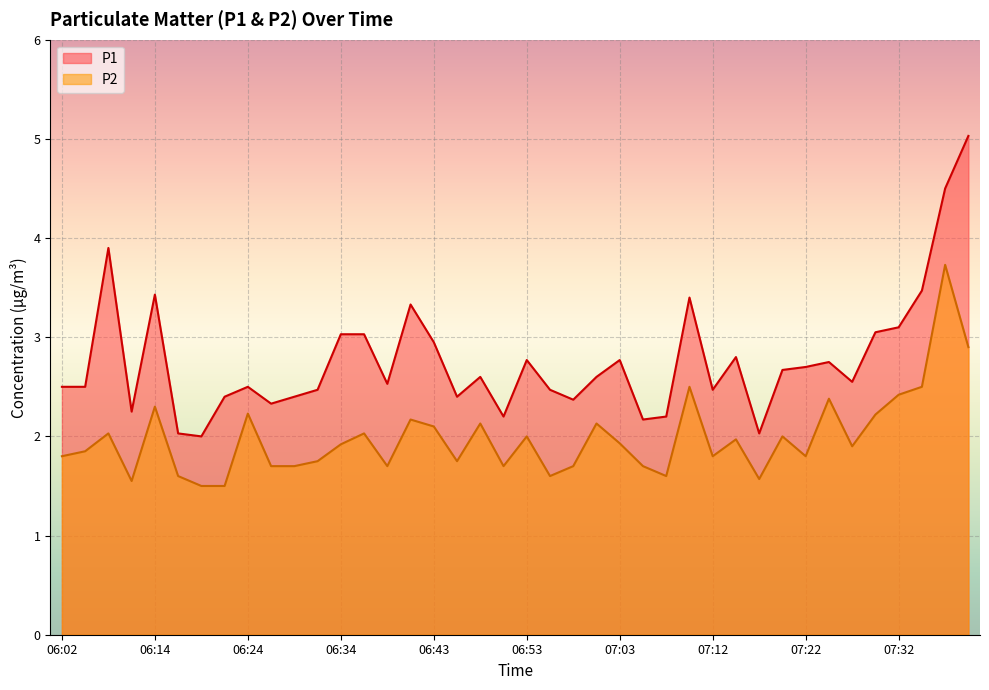

Reading left to right, extract all data points from this chart.

P1: 2.5	2.5	3.9	2.2	3.4	2.0	2.0	2.4	2.5	2.3	2.4	2.5	3.0	3.0	2.5	3.3	3.0	2.4	2.6	2.2	2.8	2.5	2.4	2.6	2.8	2.2	2.2	3.4	2.5	2.8	2.0	2.7	2.7	2.8	2.5	3.0	3.1	3.5	4.5	5.0
P2: 1.8	1.9	2.0	1.6	2.3	1.6	1.5	1.5	2.2	1.7	1.7	1.8	1.9	2.0	1.7	2.2	2.1	1.8	2.1	1.7	2.0	1.6	1.7	2.1	1.9	1.7	1.6	2.5	1.8	2.0	1.6	2.0	1.8	2.4	1.9	2.2	2.4	2.5	3.7	2.9